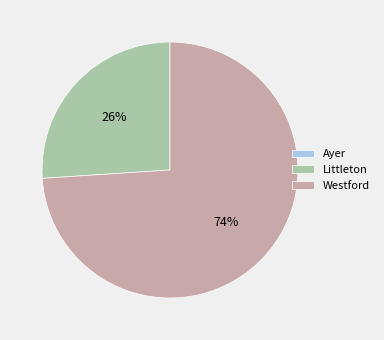

Between Westford and Littleton, which is larger?

Westford